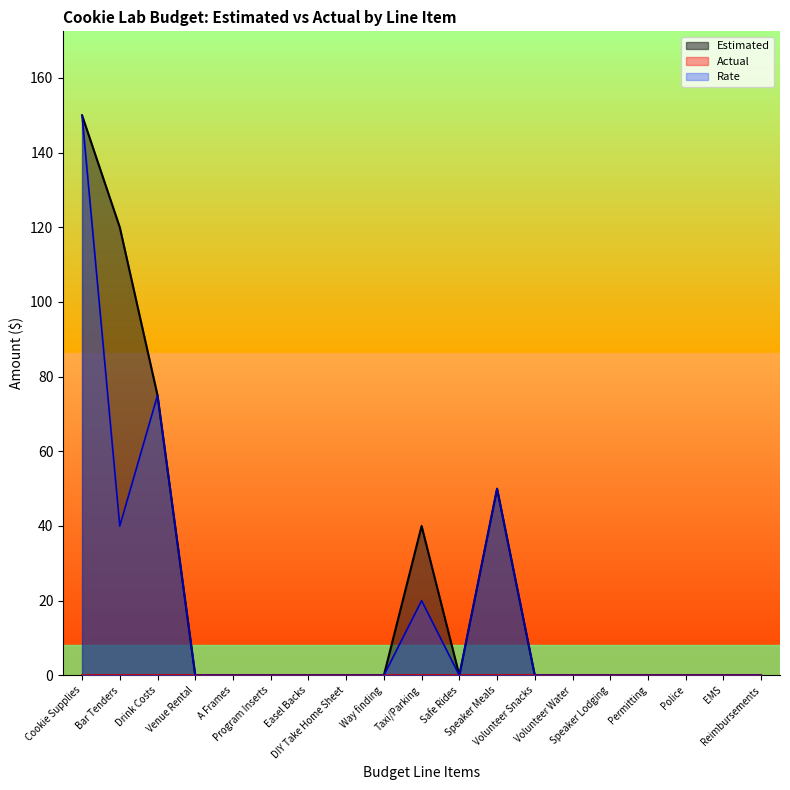

The Estimated series shows 92 at Volunteer Snacks. True or false?

False